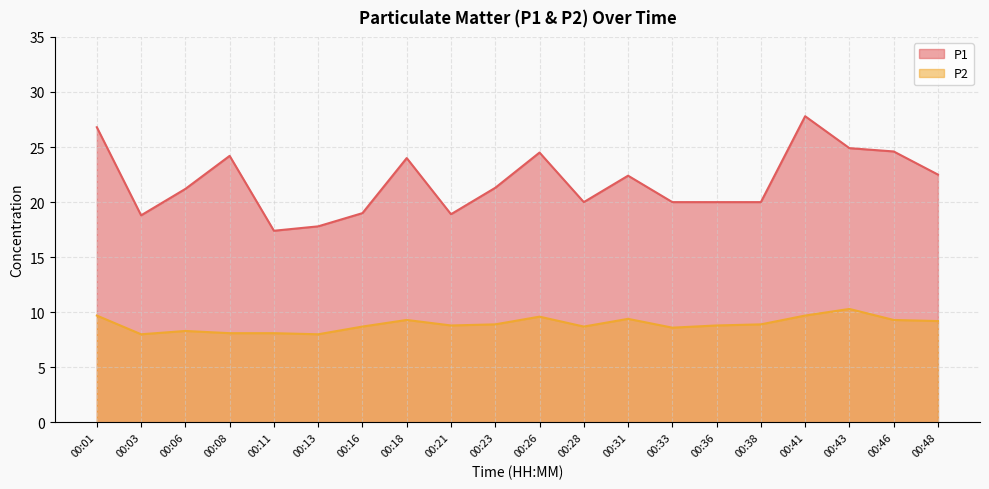

What is the difference between the highest and lowest values at 00:36?

11.2